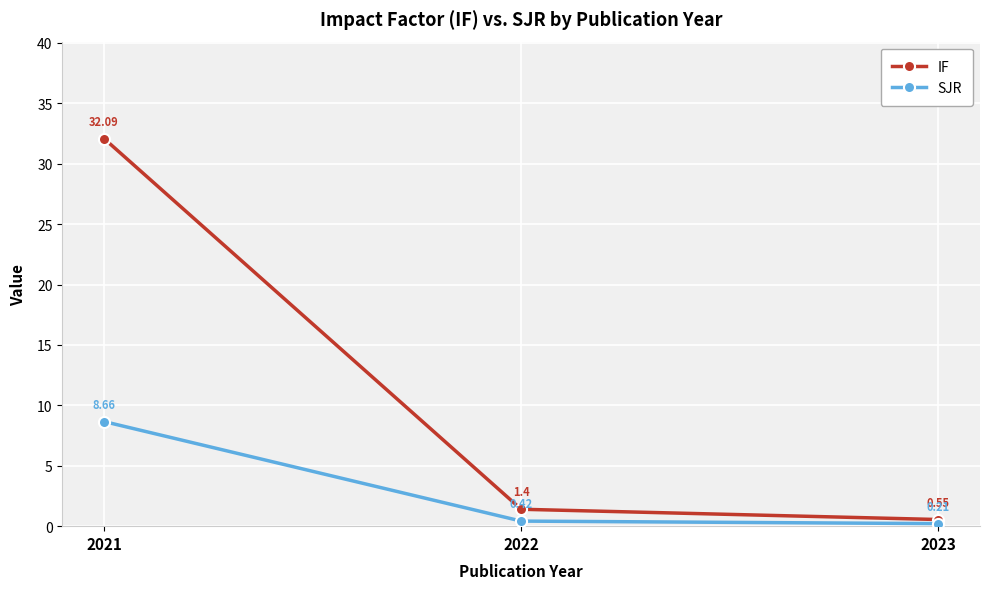

At which label is SJR closest to 4?

2022